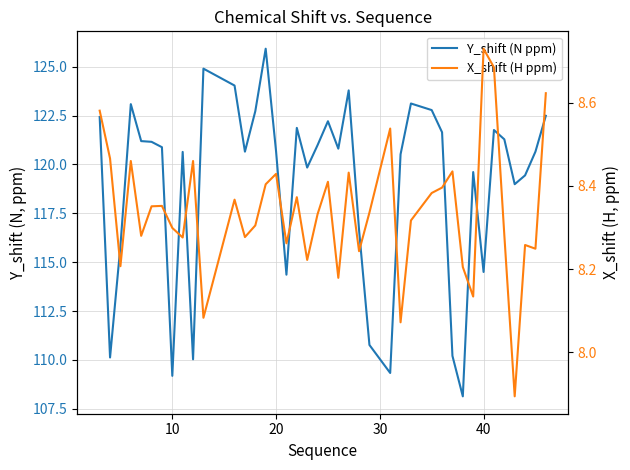

What are all the series names shown in the legend?

Y_shift (N ppm), X_shift (H ppm)